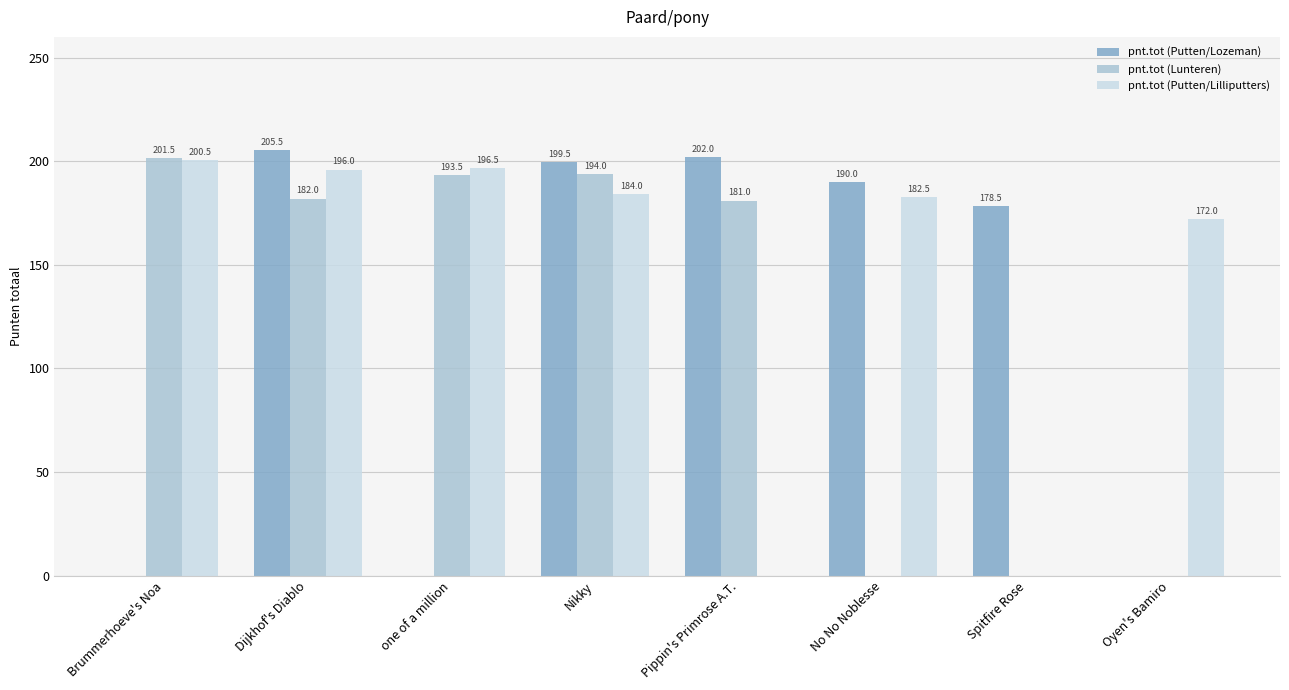

The pnt.tot (Lunteren) series shows 0.0 at Spitfire Rose. True or false?

True